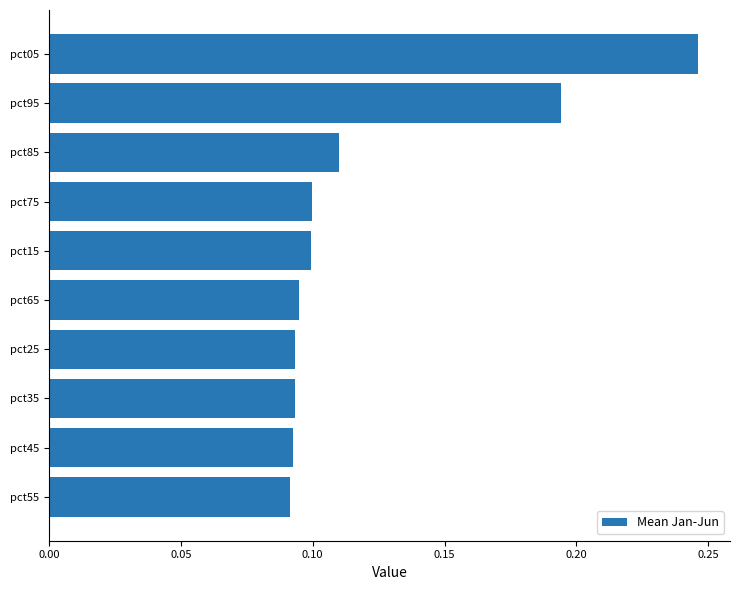

Which has a higher value, pct35 or pct75?

pct75